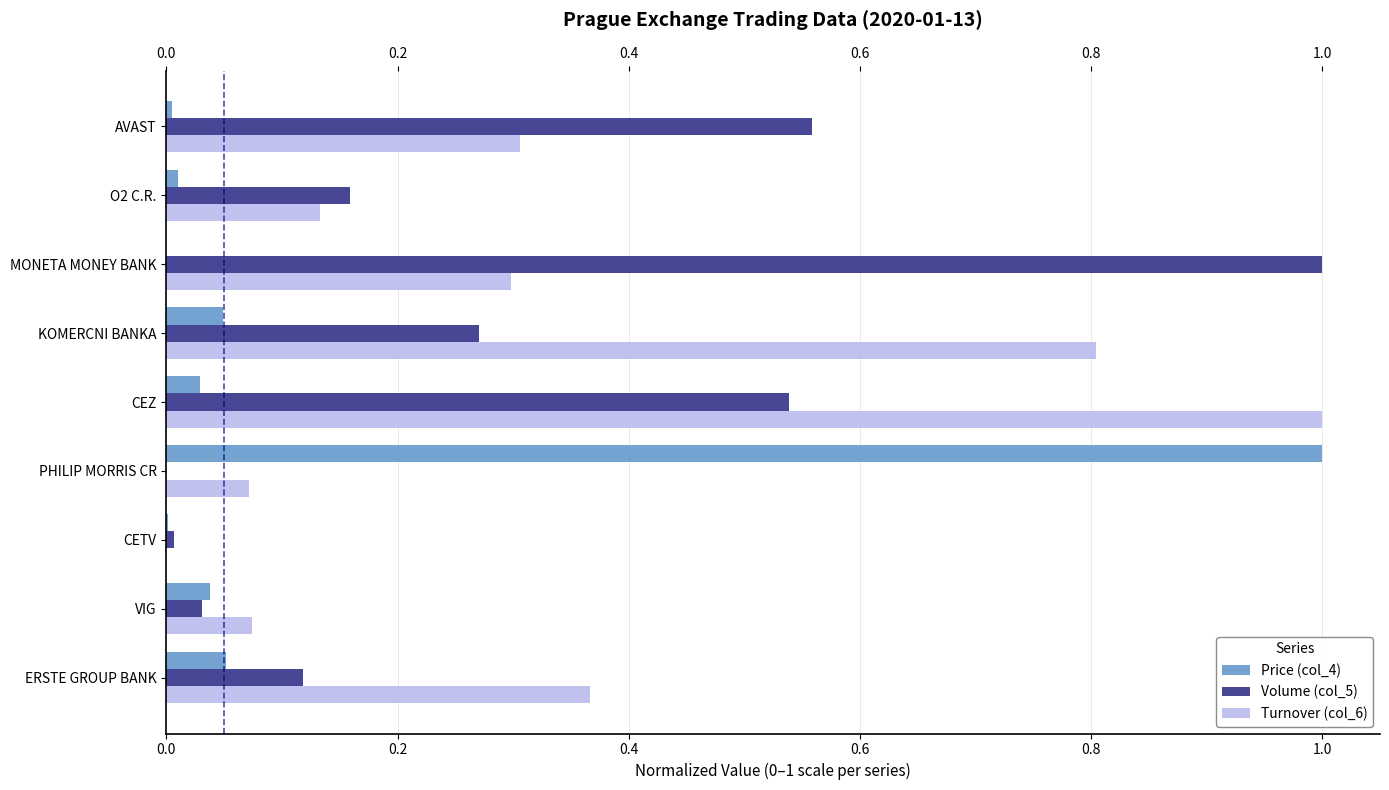

How many positive values does the Turnover (col_6) series have?

8